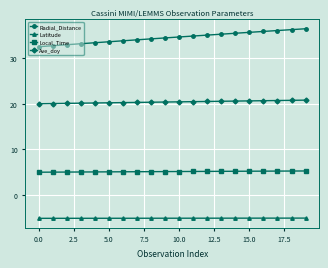

Which series has the largest range (max minus min)?

Radial_Distance